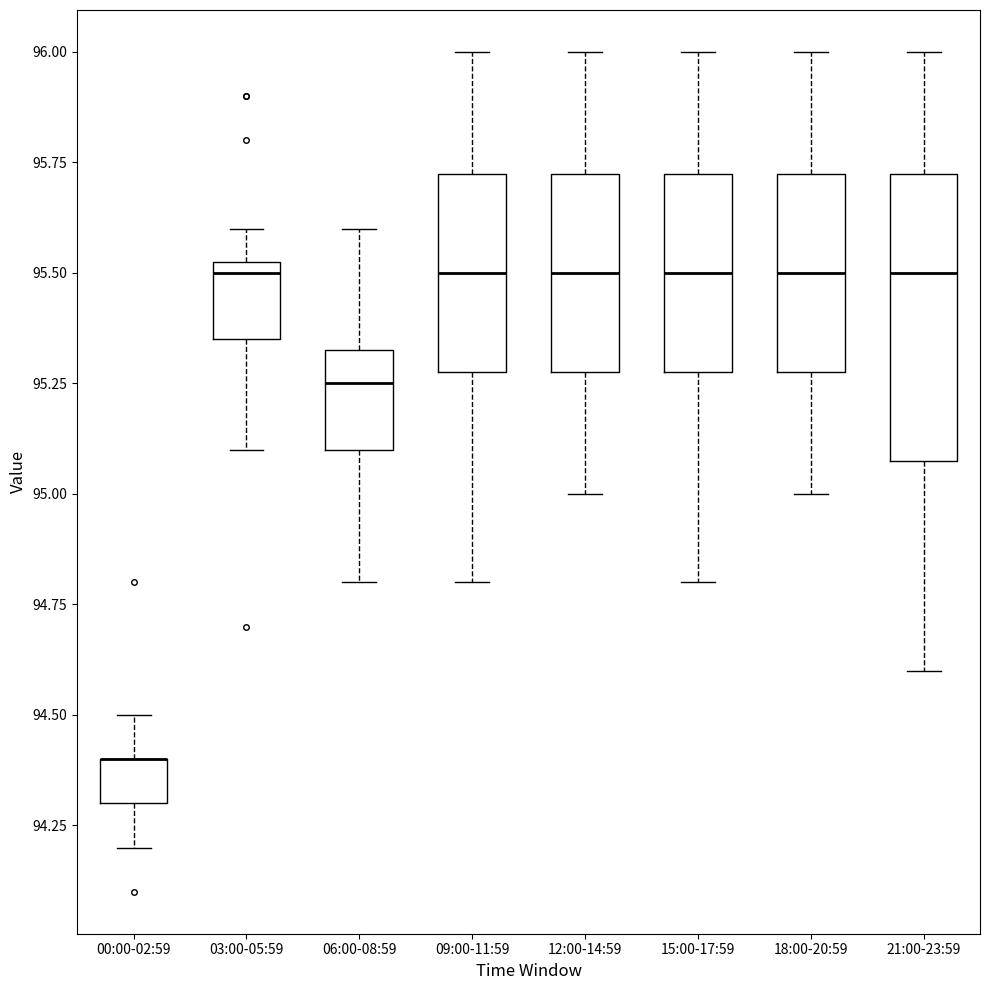

Reading left to right, transcribe this box plot: for each box, give where its median line is, the range the box spans, and where its two whiskers end, as read against the y-axis. The values are not printed on the chart, so give them approximately, as read against the axis.

00:00-02:59: median 94.40 (drawn on the box's upper edge), box 94.30 to 94.40, whiskers 94.20 to 94.50
03:00-05:59: median 95.50, box 95.35 to 95.55, whiskers 95.10 to 95.60
06:00-08:59: median 95.25, box 95.10 to 95.35, whiskers 94.80 to 95.60
09:00-11:59: median 95.50, box 95.30 to 95.75, whiskers 94.80 to 96.00
12:00-14:59: median 95.50, box 95.30 to 95.75, whiskers 95.00 to 96.00
15:00-17:59: median 95.50, box 95.30 to 95.75, whiskers 94.80 to 96.00
18:00-20:59: median 95.50, box 95.30 to 95.75, whiskers 95.00 to 96.00
21:00-23:59: median 95.50, box 95.10 to 95.75, whiskers 94.60 to 96.00